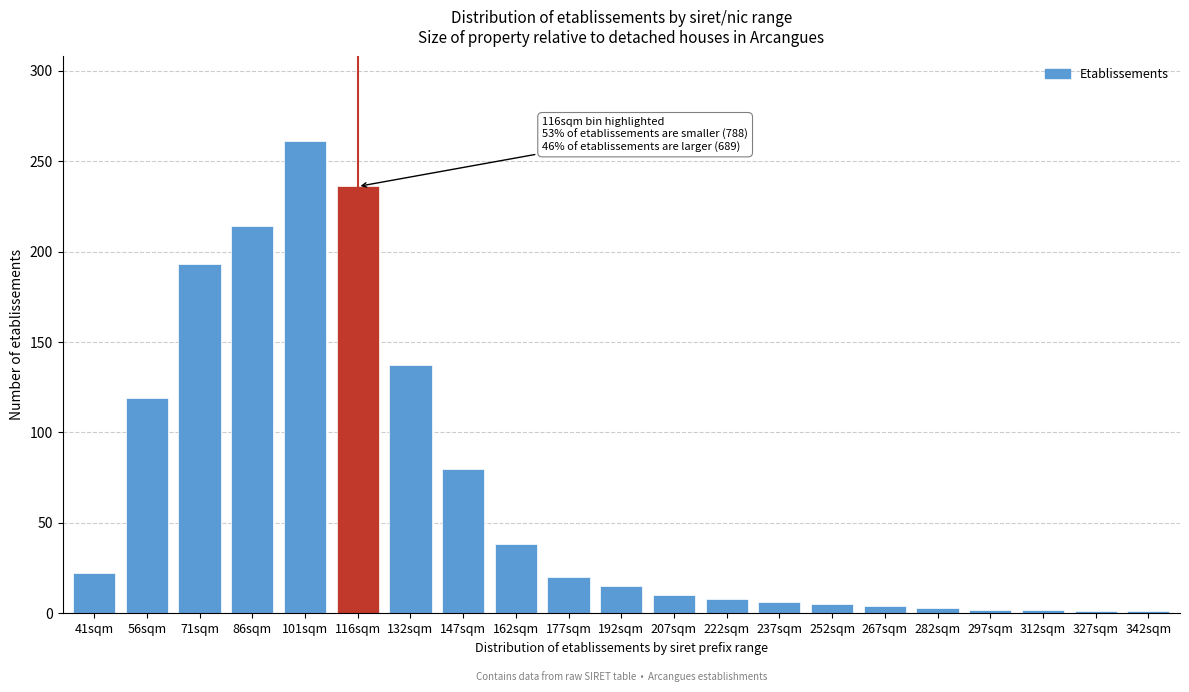

Which label corresponds to the largest value in the chart?

101sqm